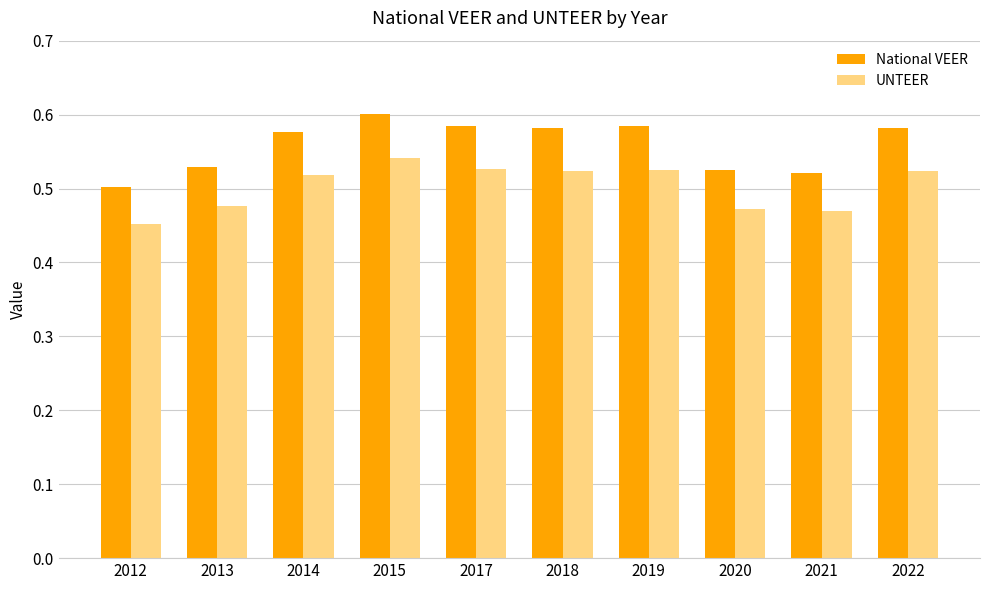

Count the UNTEER values in the range 0 to 1.

10